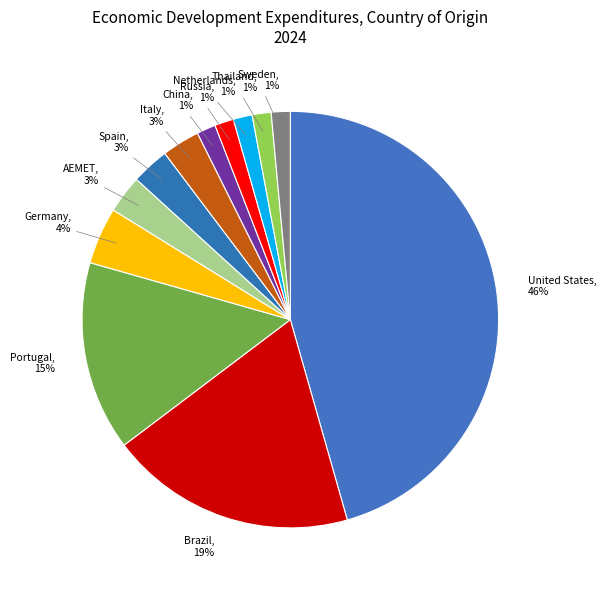

Is there a majority slice in this chart?

No